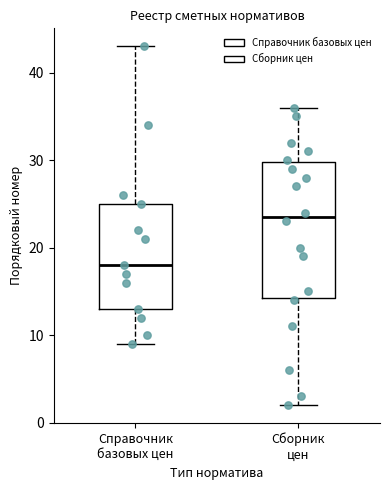

Reading left to right, transcribe this box plot: for each box, give where its median line is, the range the box spans, and where its two whiskers end, as read against the y-axis. The values are not printed on the chart, so give them approximately, as read against the axis.

Справочник базовых цен: median 18, box 13 to 25, whiskers 9 to 43
Сборник цен: median 24, box 14 to 30, whiskers 2 to 36